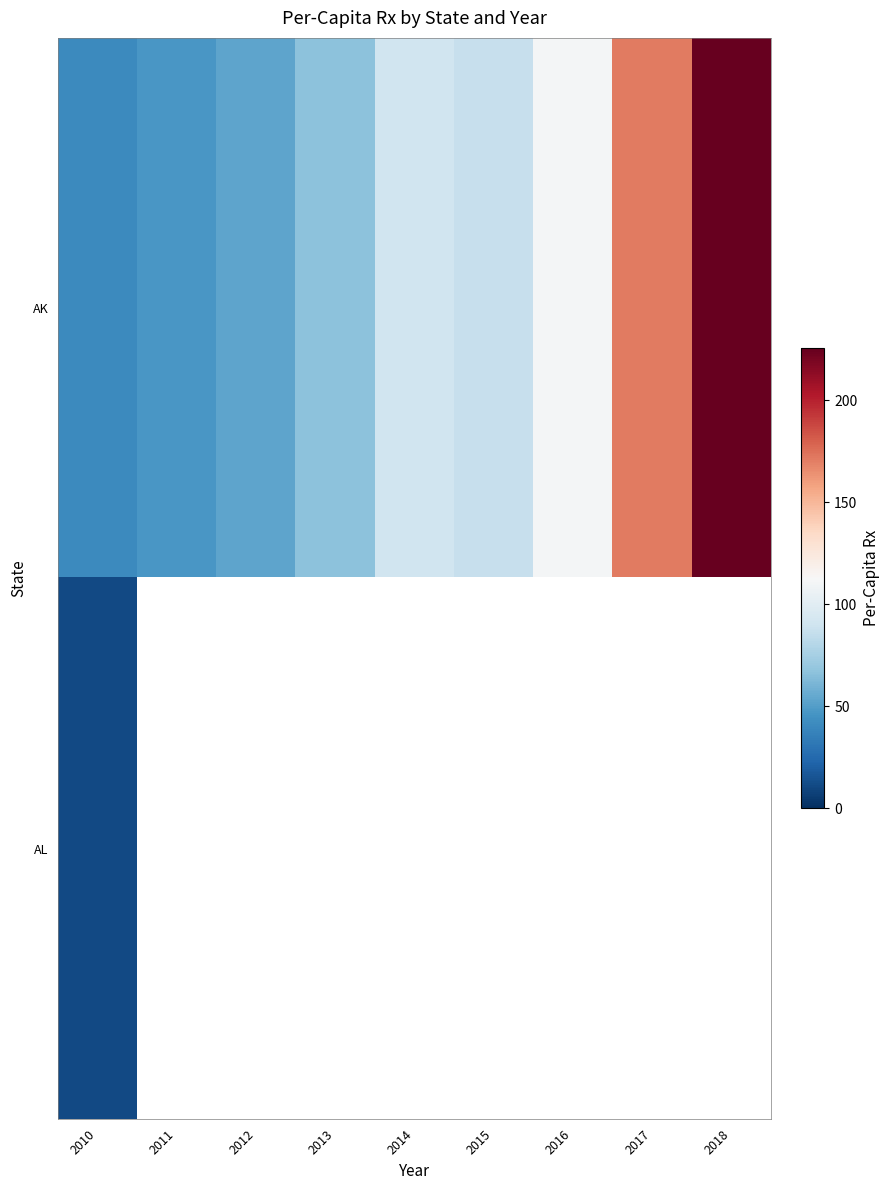

What value does the AL series have at 2010?

11.0